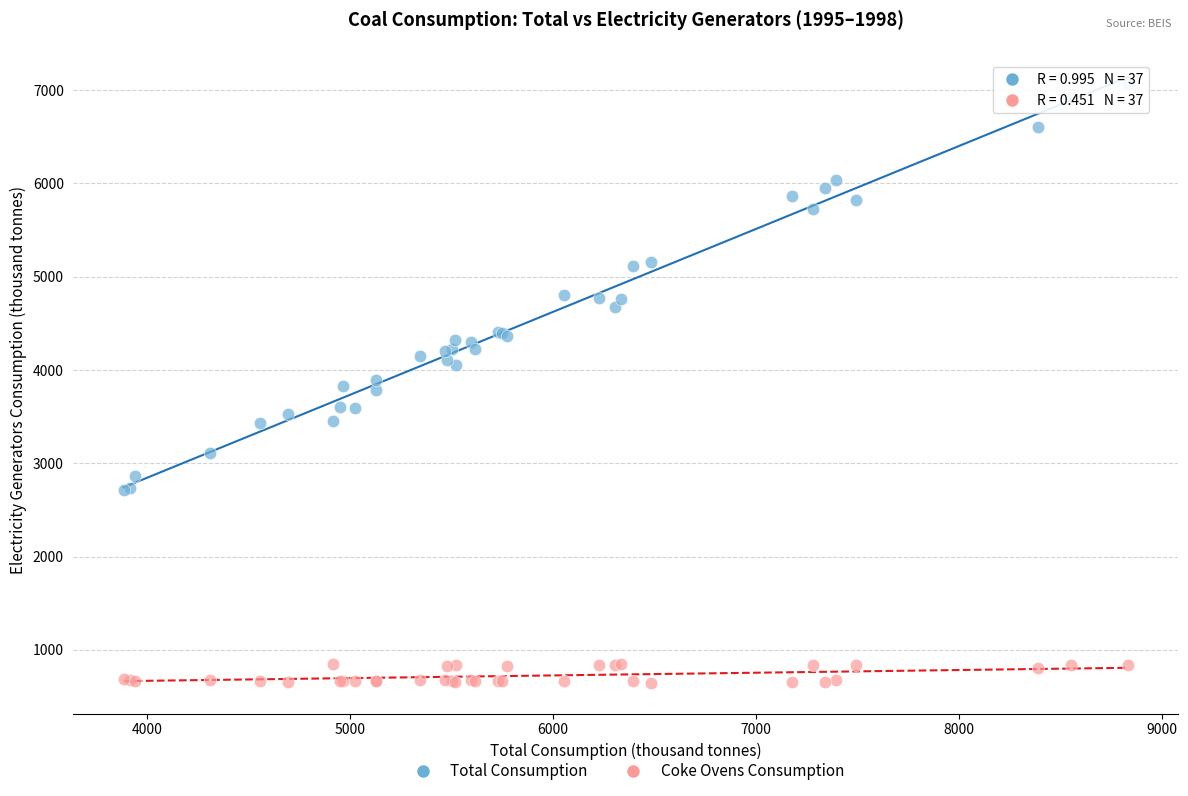

Which series contains the lowest Y value?

Coke Ovens Consumption